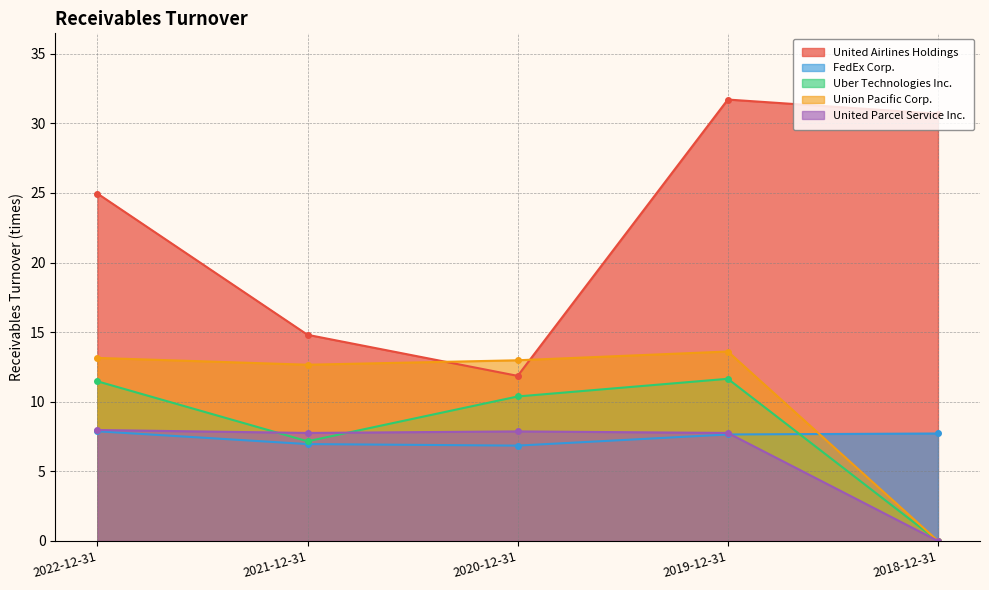

Does the chart display data point markers on the line(s)?

Yes